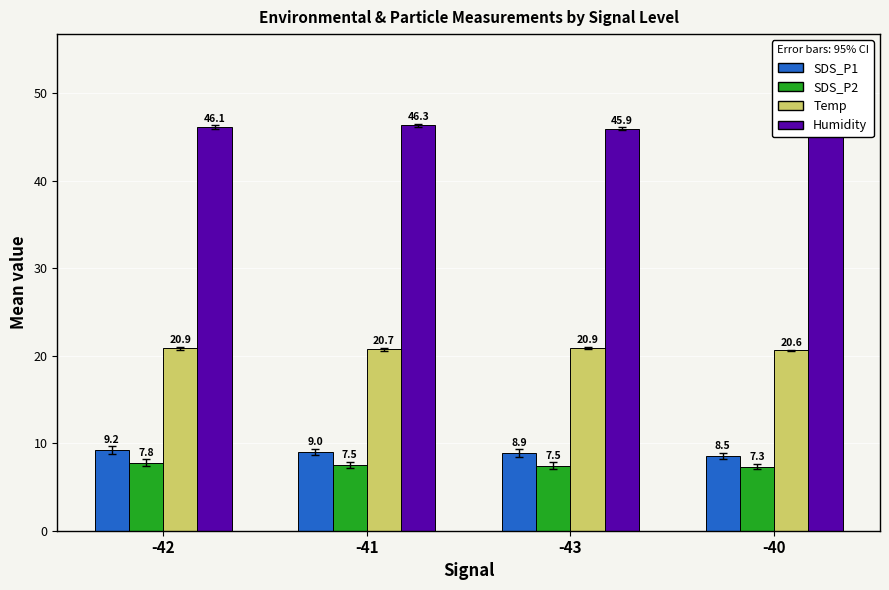

Is the value of SDS_P1 at -40 greater than the value of SDS_P2 at -40?

Yes